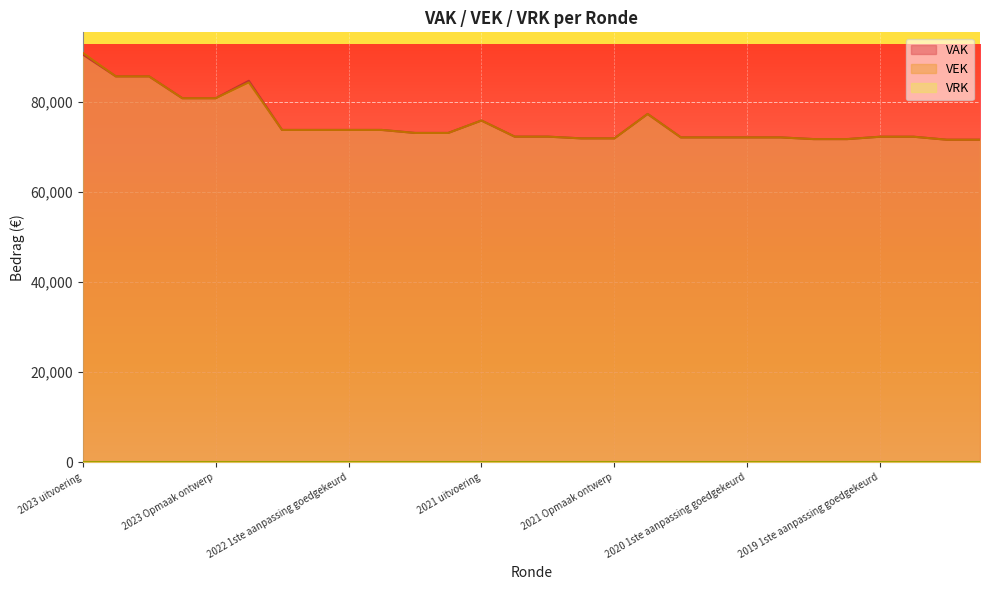

How many distinct data groups are displayed?

3